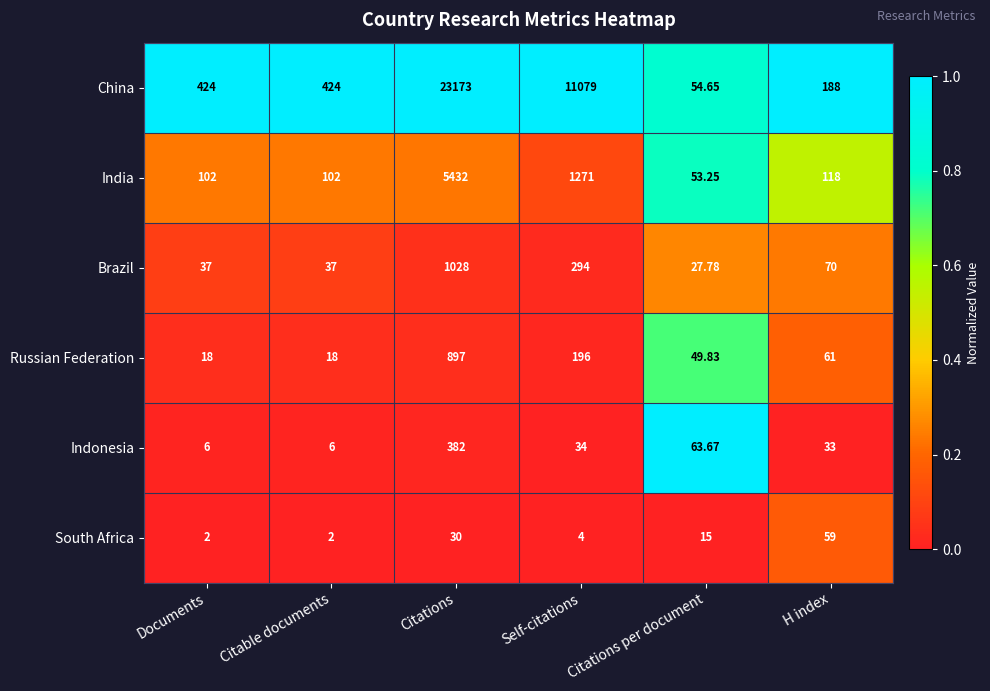

Rank the series by their maximum value, from highest to lowest.

China, India, Brazil, Russian Federation, Indonesia, South Africa